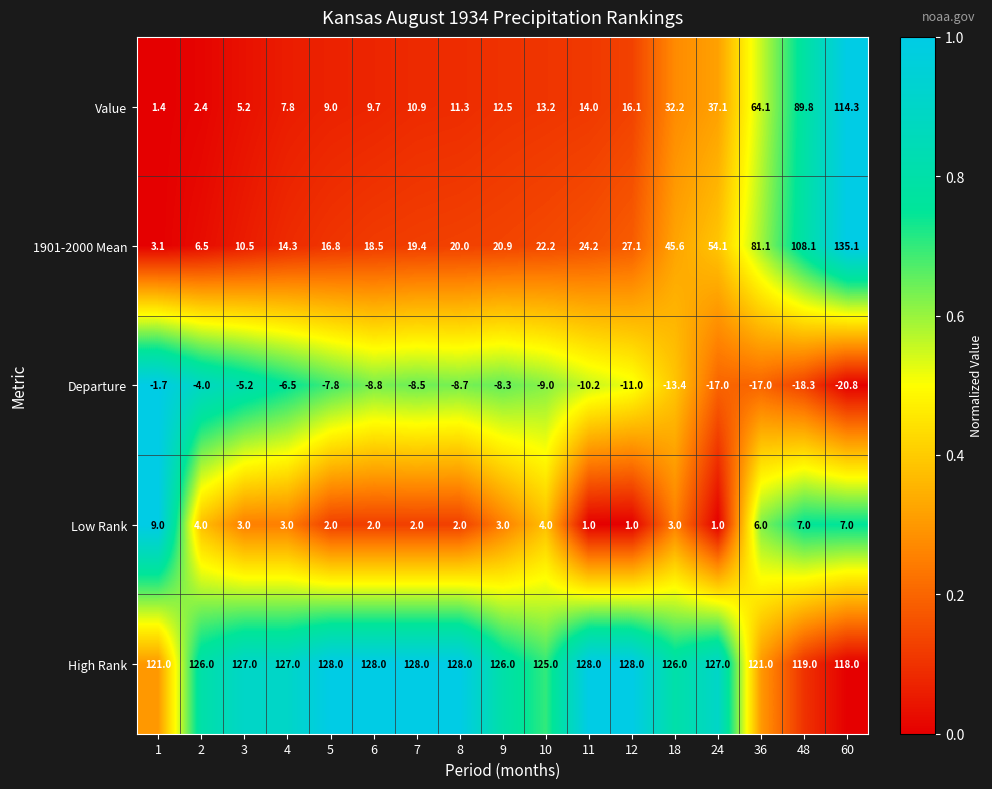

What is the difference between the highest and lowest values at 48?

137.3